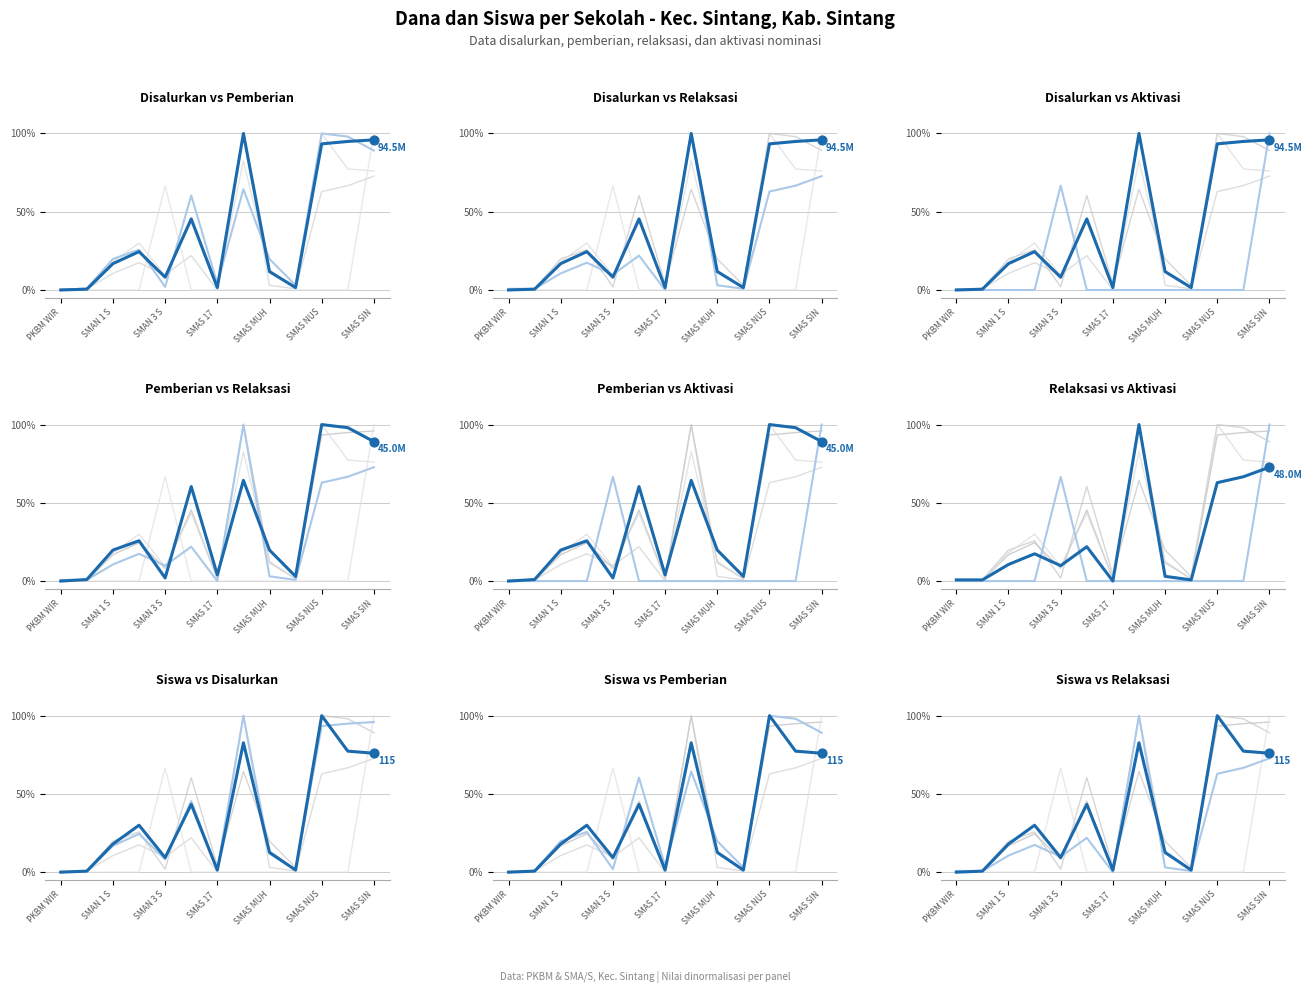

At how many categories does at least one series exceed 0?

13